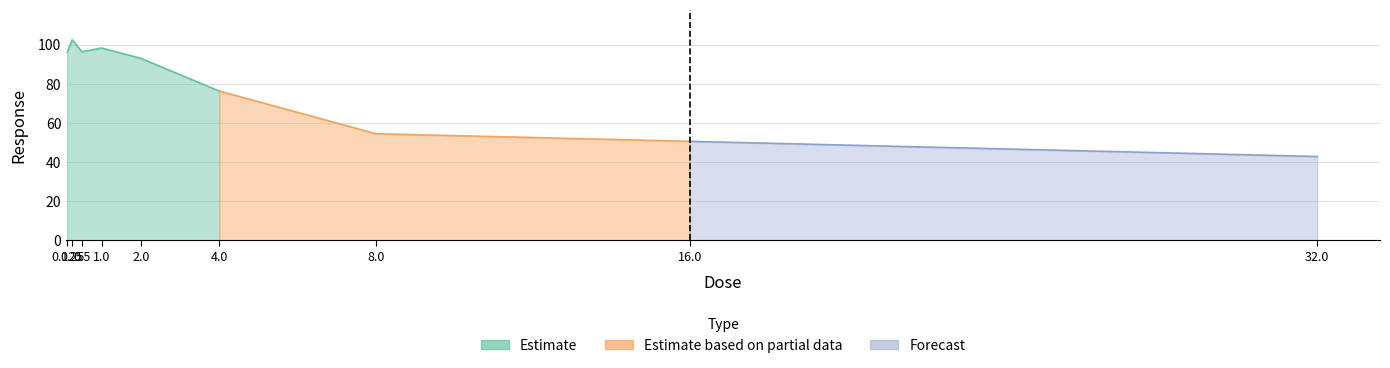

How many categories are shown in the chart?

9